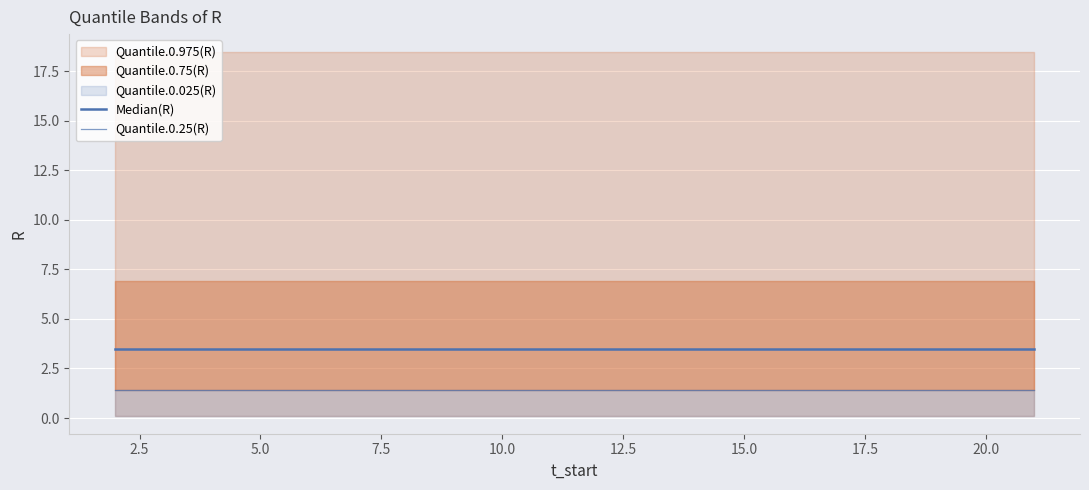

What is the lowest value of the Quantile.0.25(R) series?

1.4